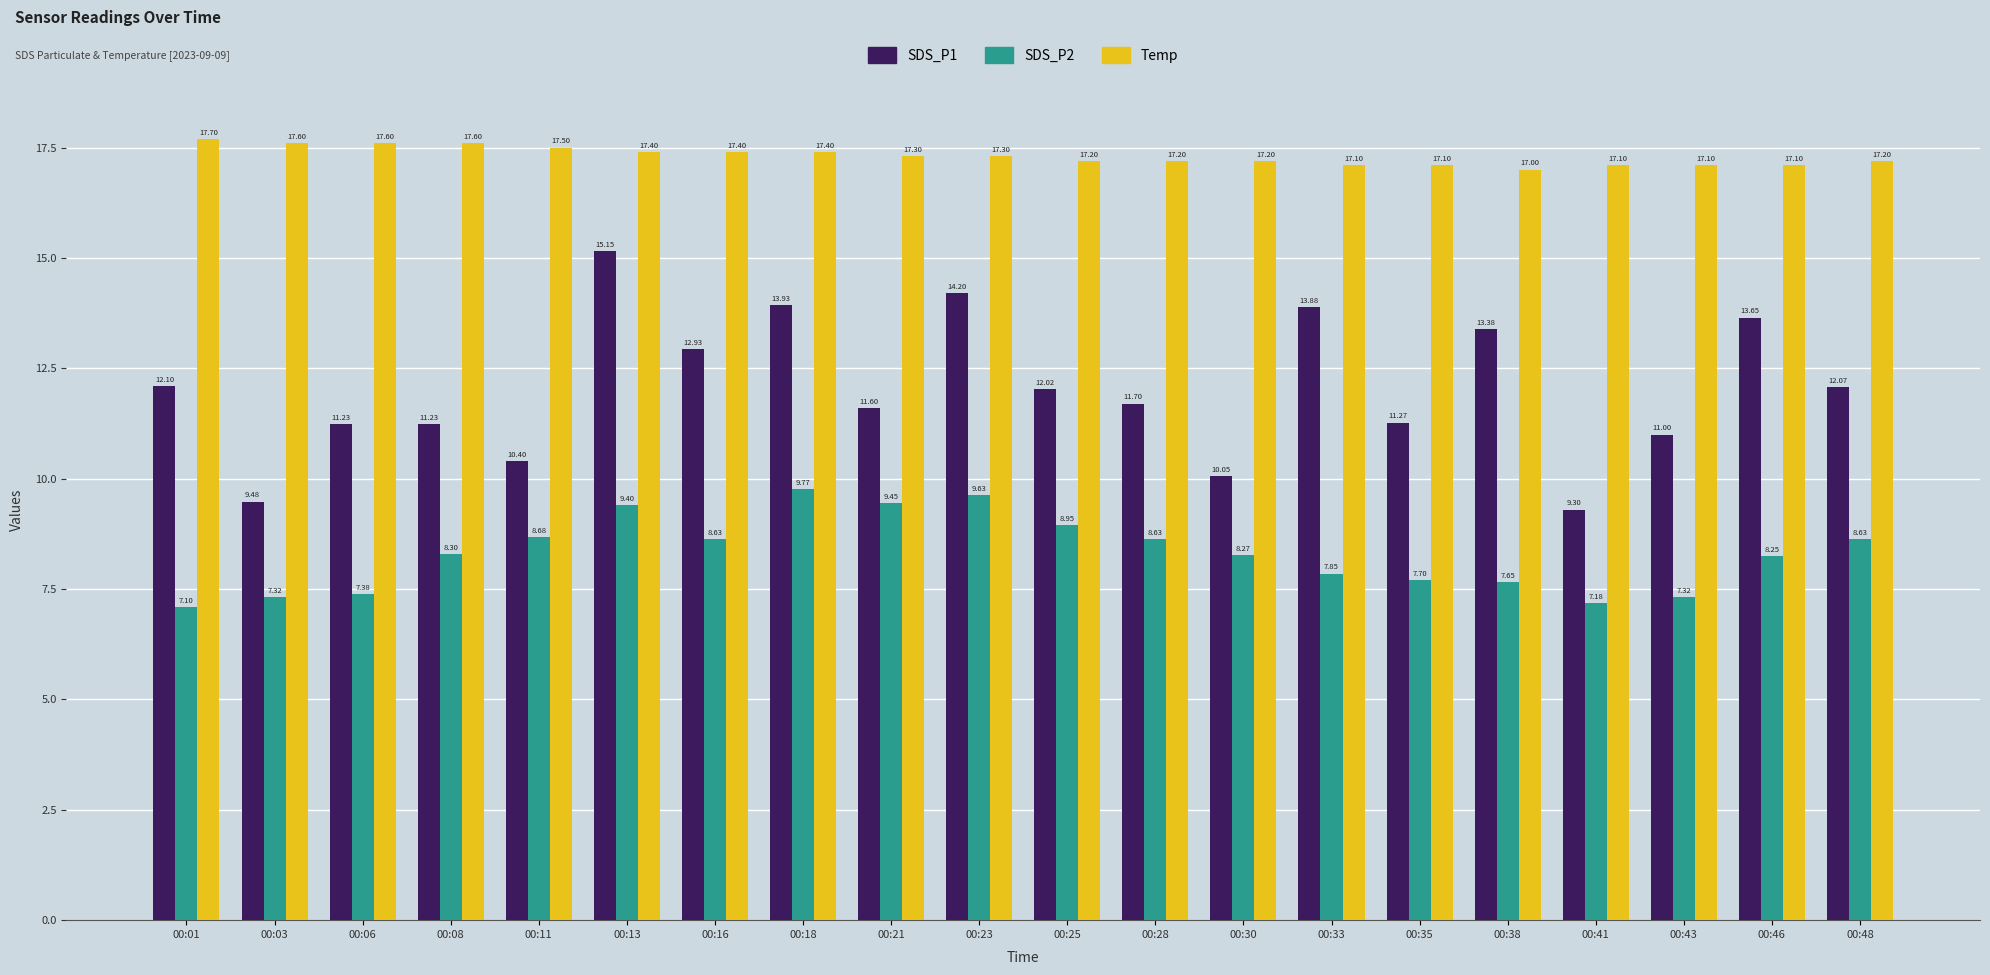

How many groups of bars are there?

20